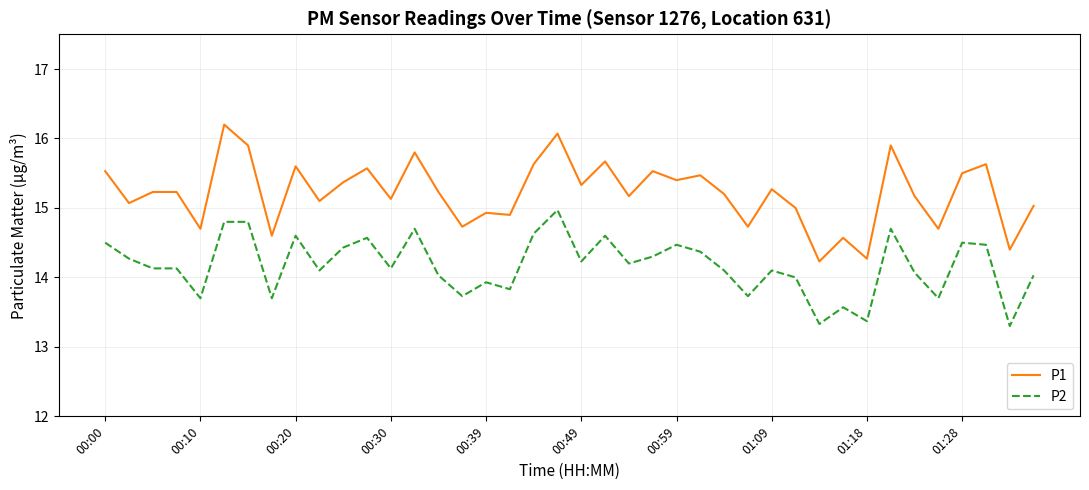

Rank the series by their average value, from highest to lowest.

P1, P2